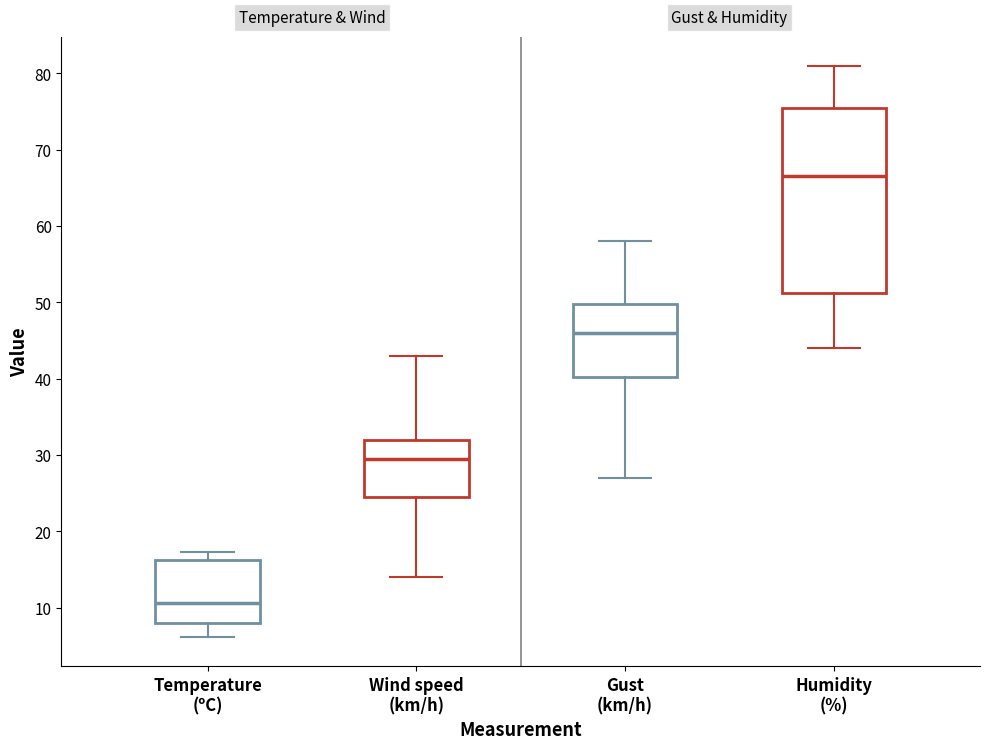

Comparing the boxes themselves (not the whiskers), which one is the tallest?

Humidity (%)